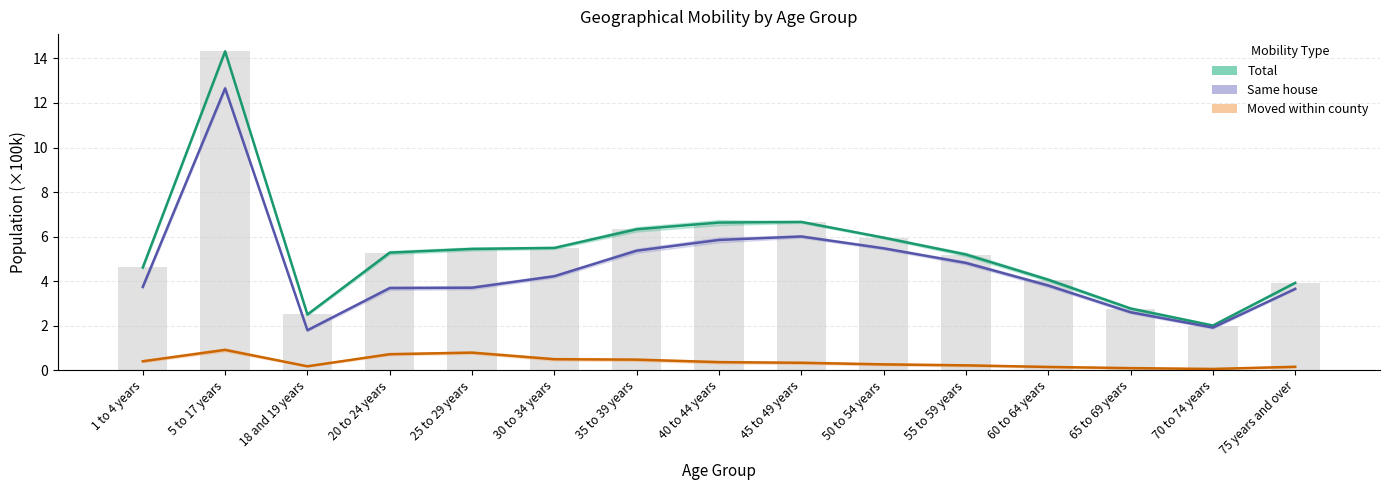

What is the difference between the Total estimate values at 20 to 24 years and 25 to 29 years?

0.2